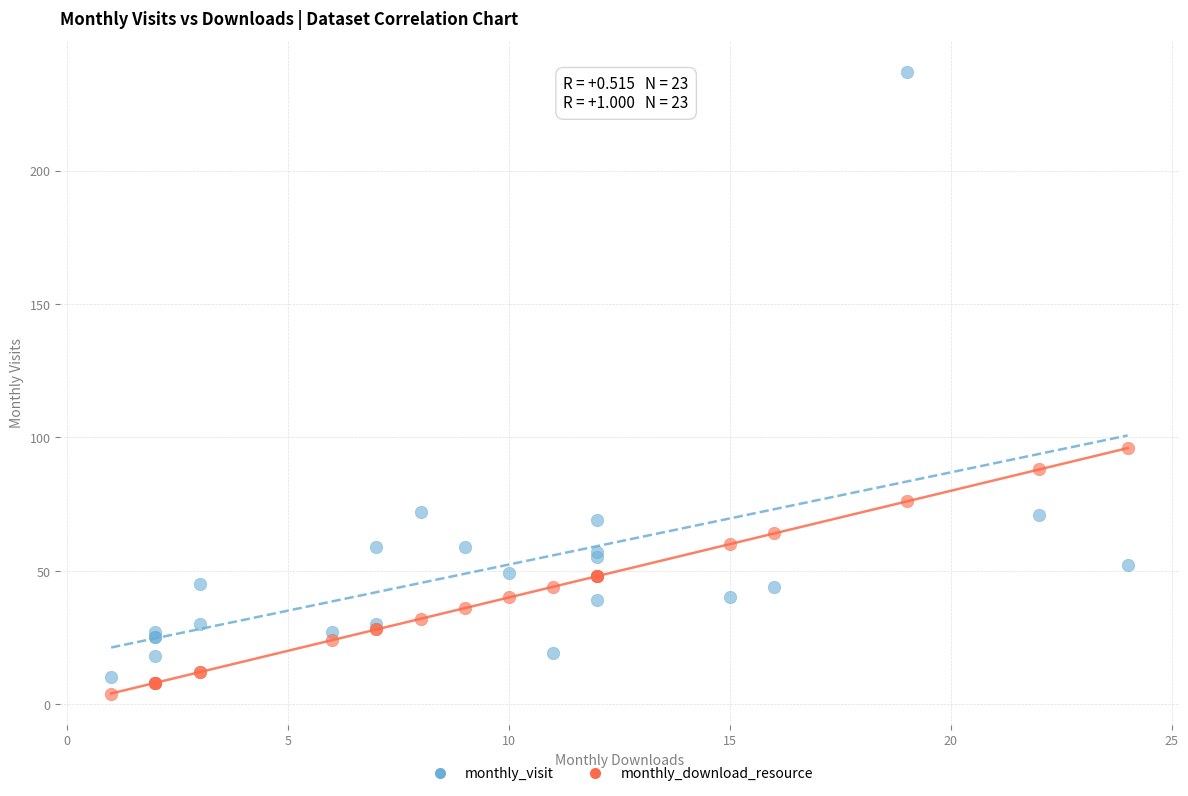

What are all the series names shown in the legend?

monthly_visit, monthly_download_resource